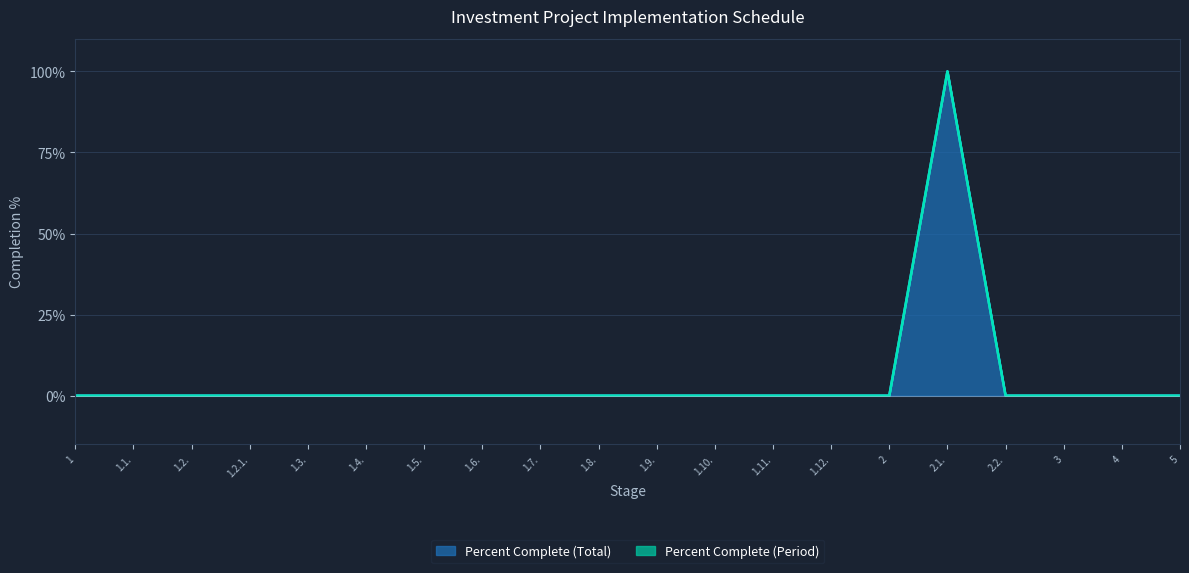

Reading left to right, what are all the values shown in this chart?

1=0	1.1.=0	1.2.=0	1.2.1.=0	1.3.=0	1.4.=0	1.5.=0	1.6.=0	1.7.=0	1.8.=0	1.9.=0	1.10.=0	1.11.=0	1.12.=0	2=0	2.1.=100	2.2.=0	3=0	4=0	5=0